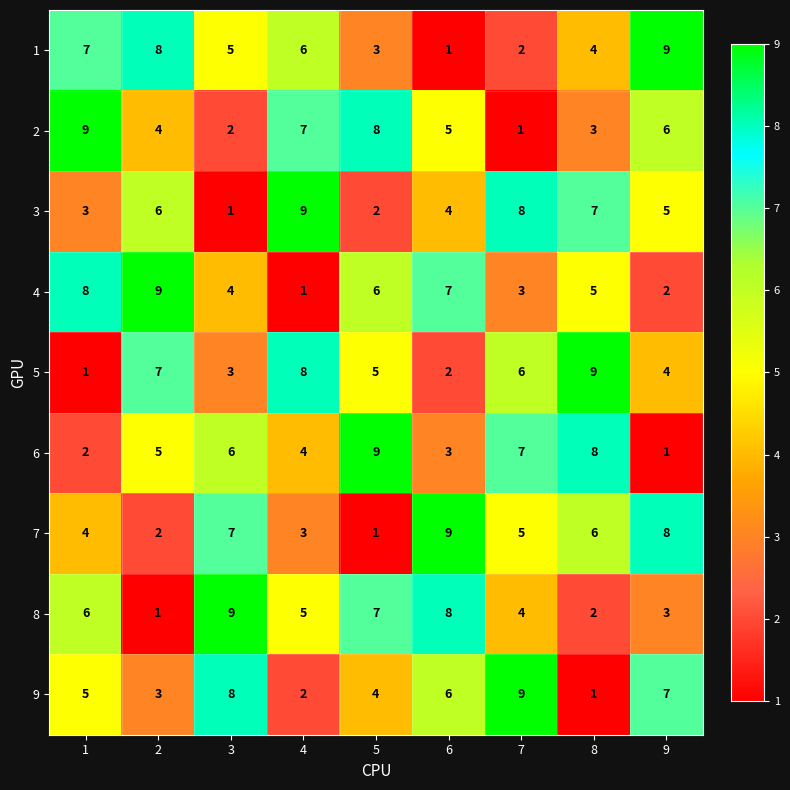

How many data points in 1 are less than 5?

4